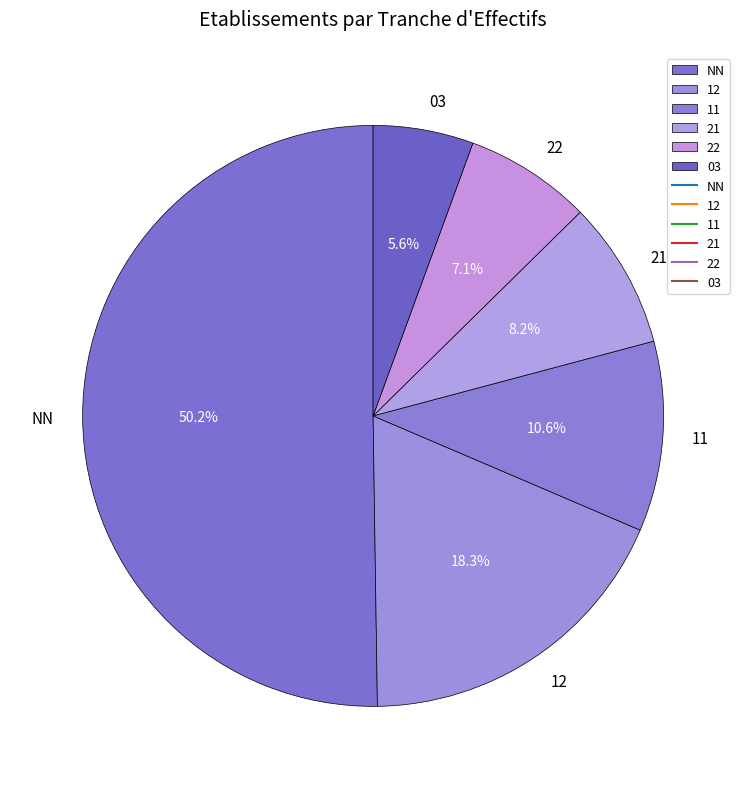

Which category has the biggest portion of the pie?

NN